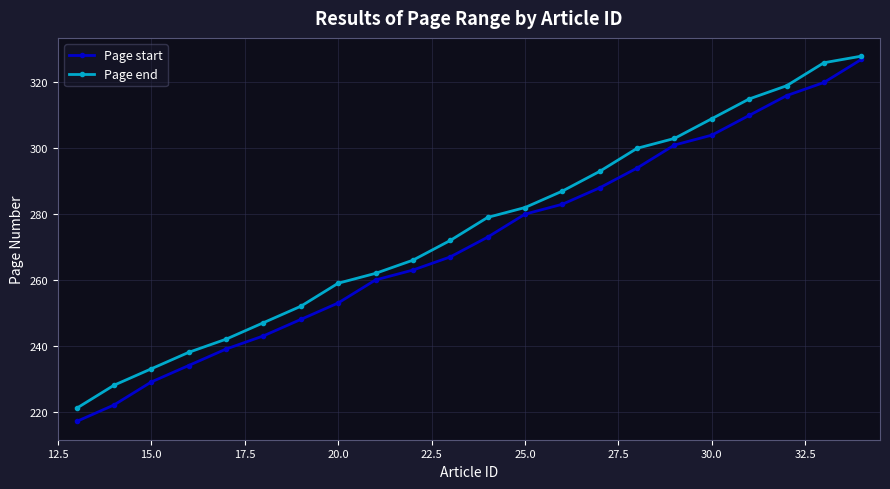

What is the maximum value shown in the chart?

328